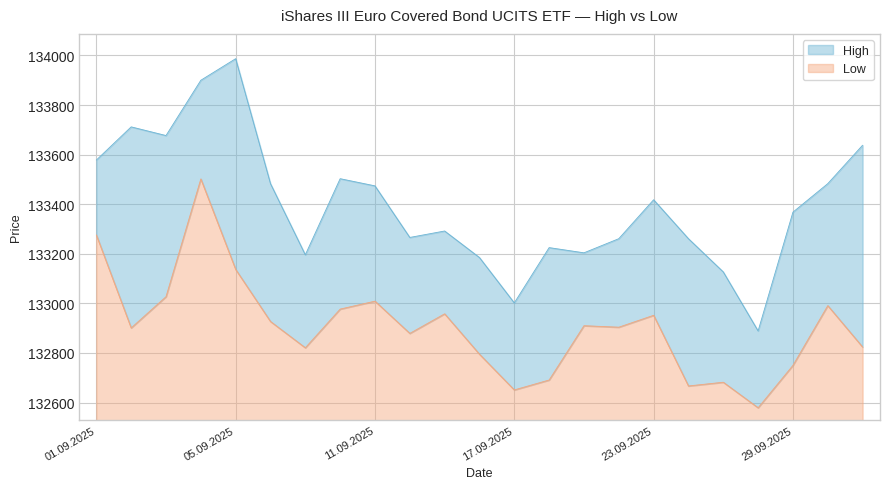

True or false: Low has a value of 132795 at 16.09.2025.

True